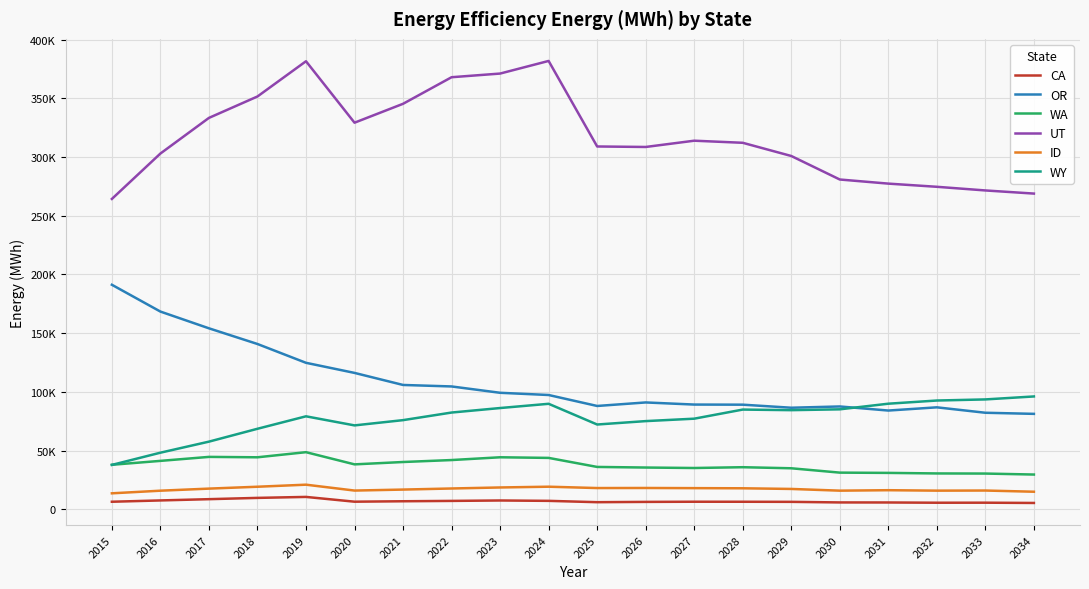

Is this an area chart (filled region under the line)?

No